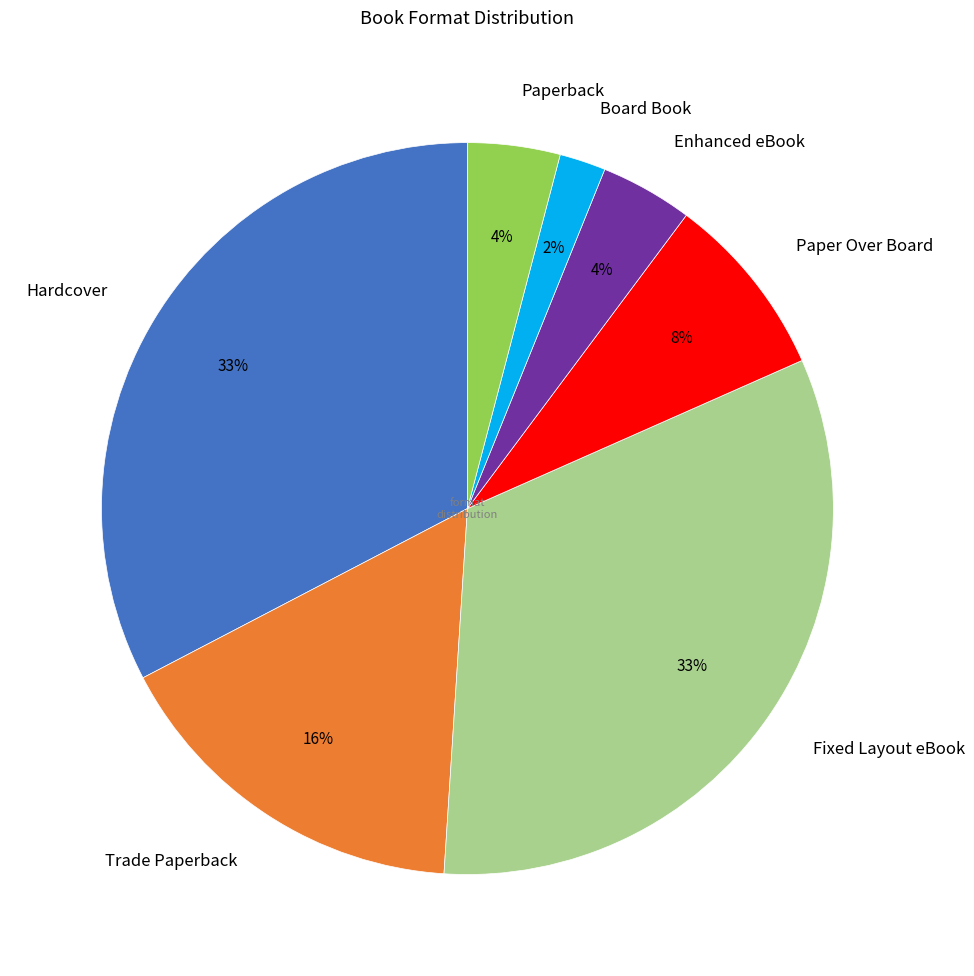

Is there any slice that represents more than half of the pie?

No